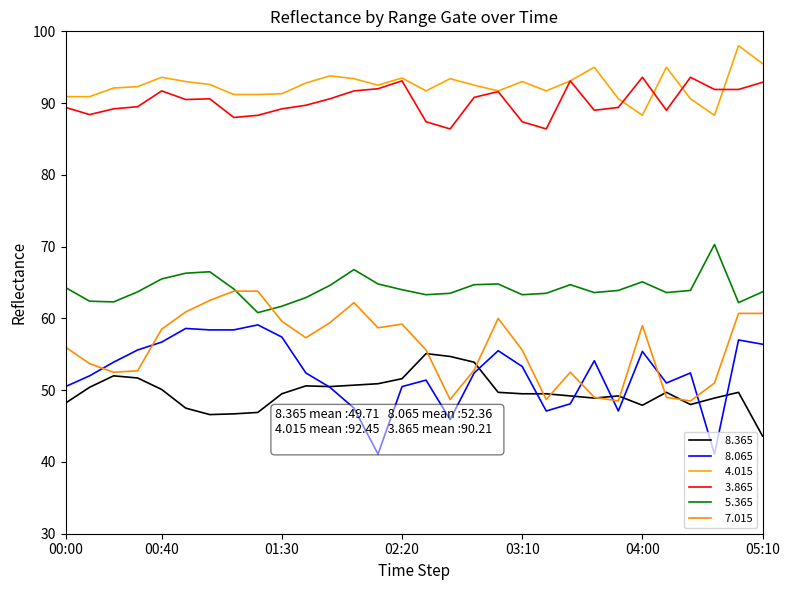

Does the chart have visible grid lines?

No